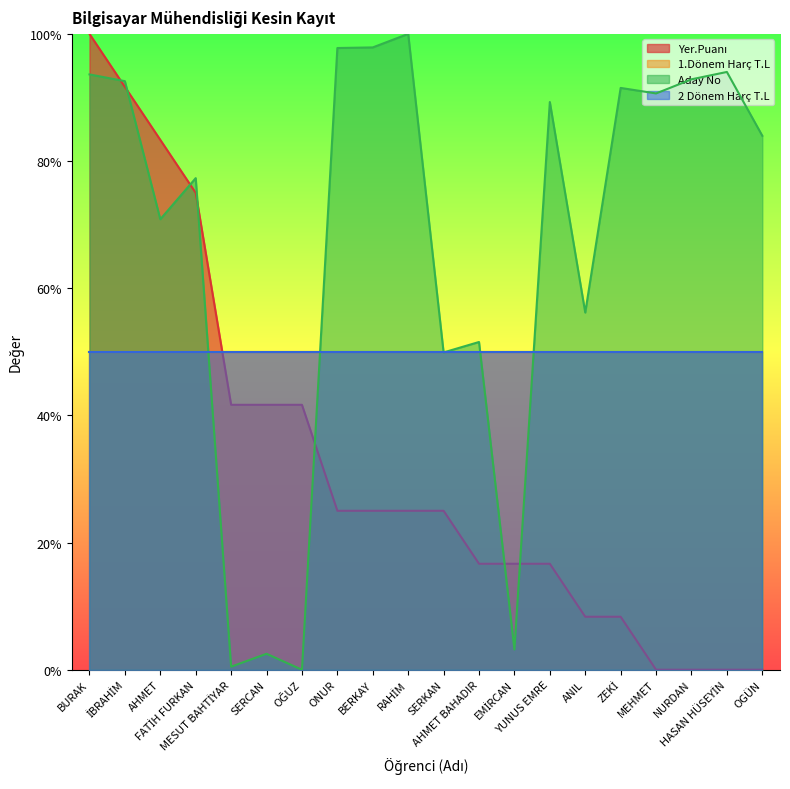

What is the label of the 11th point from the right?

RAHİM